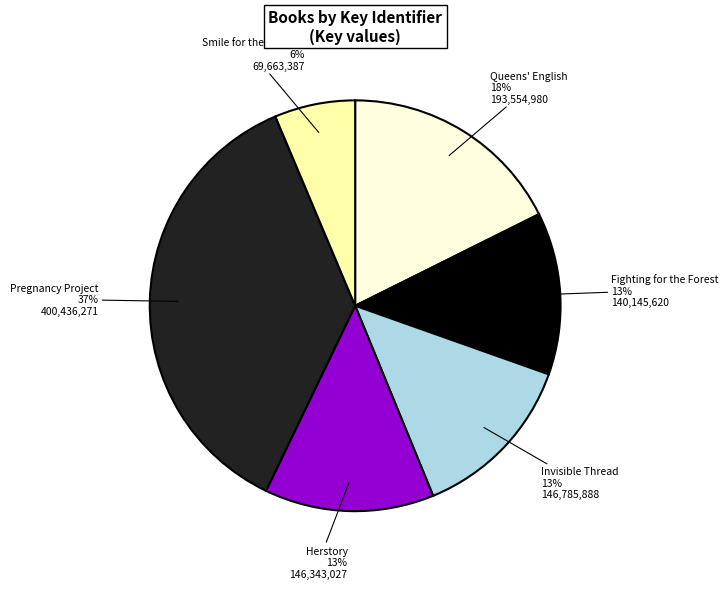

Between Smile for the Camera and Queens' English, which is larger?

Queens' English